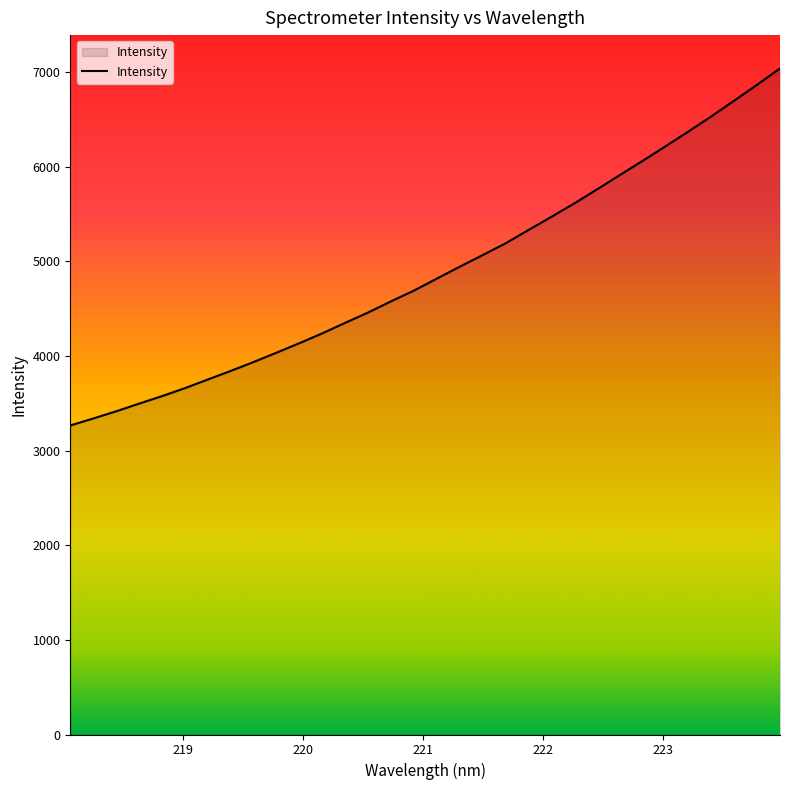

What is the difference between the maximum and minimum values?

3773.7